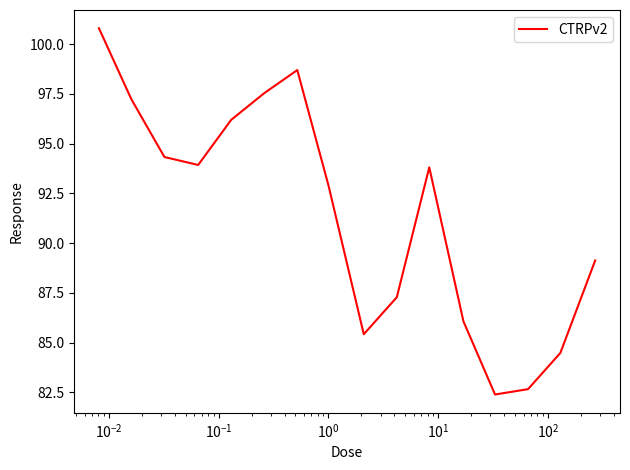

What is the minimum value shown in the chart?

82.4